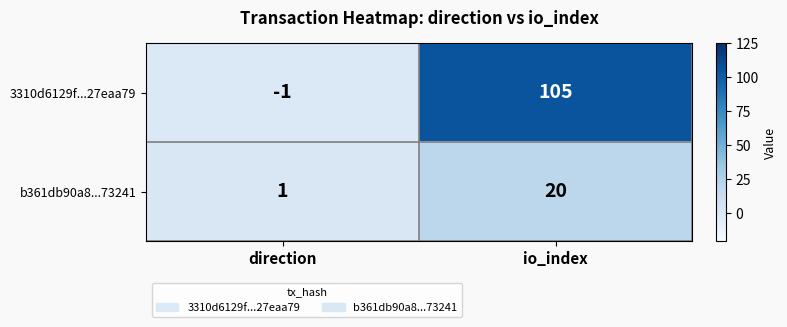

Rank the series by their maximum value, from highest to lowest.

3310d6129f...27eaa79, b361db90a8...73241